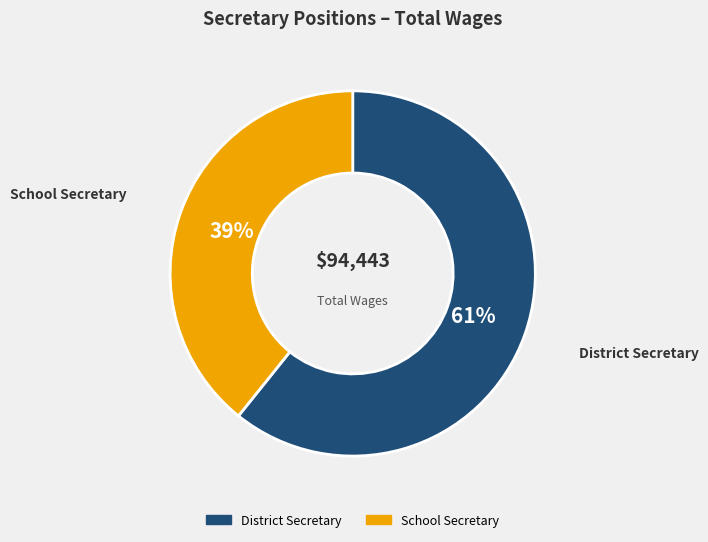

How many slices are in this pie chart?

2